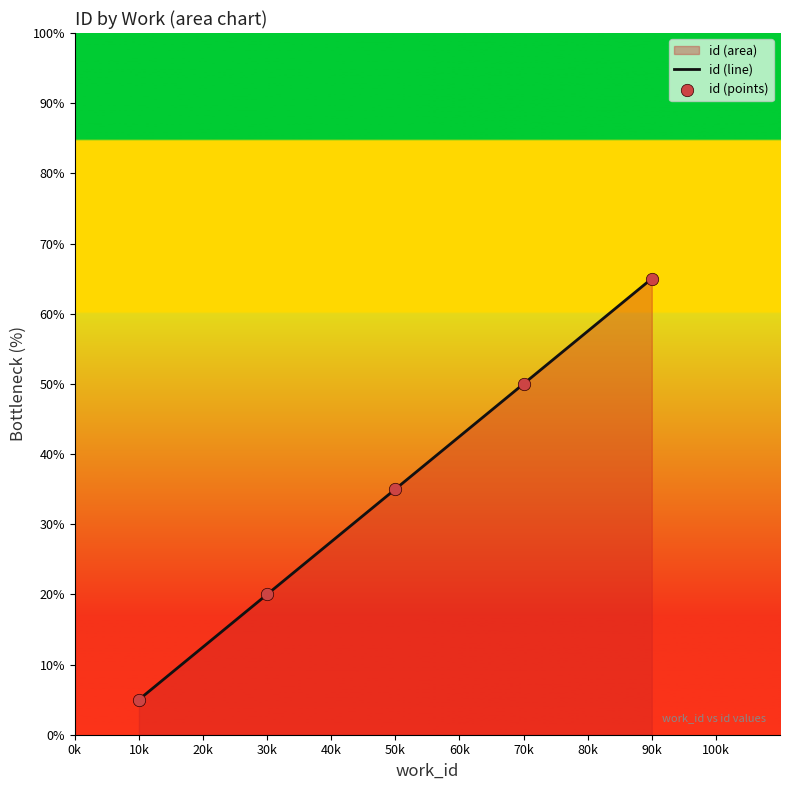

What is the change in value from 70k to 90k?

+15